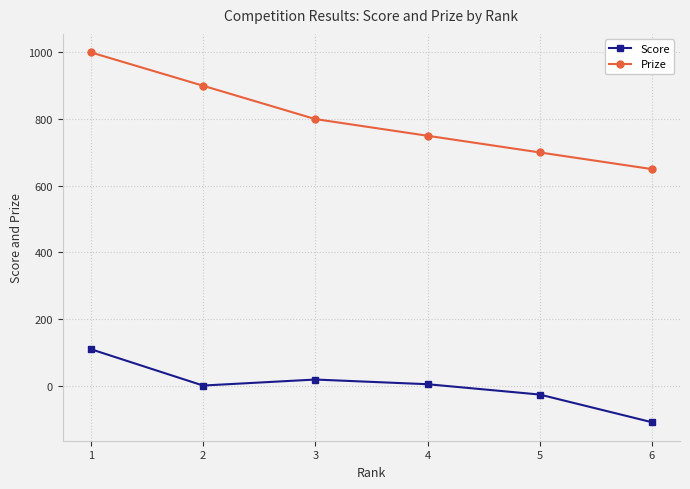

At which label does Score reach its minimum?

6